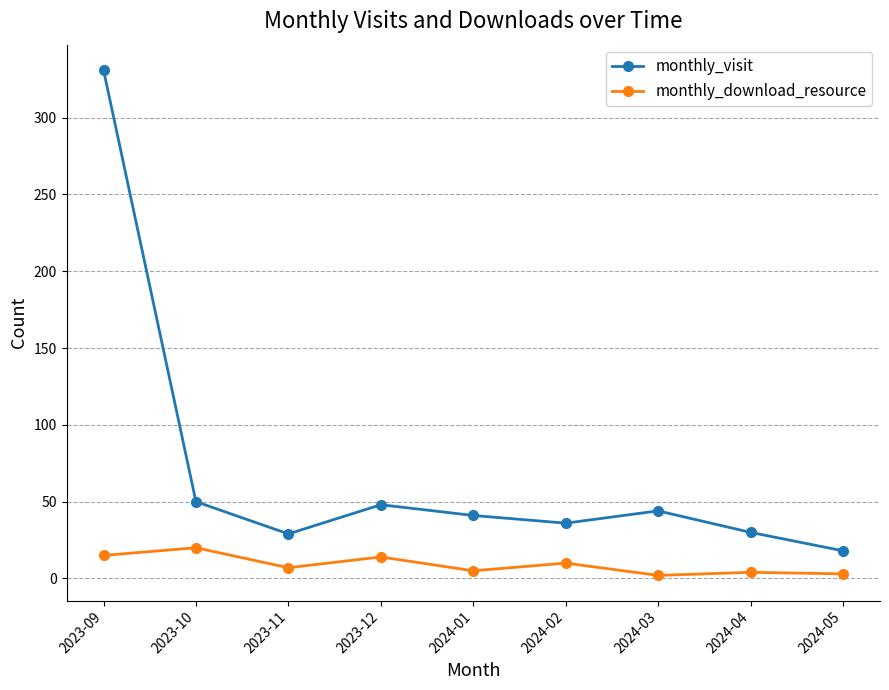

True or false: monthly_download_resource and monthly_visit intersect in this chart.

False